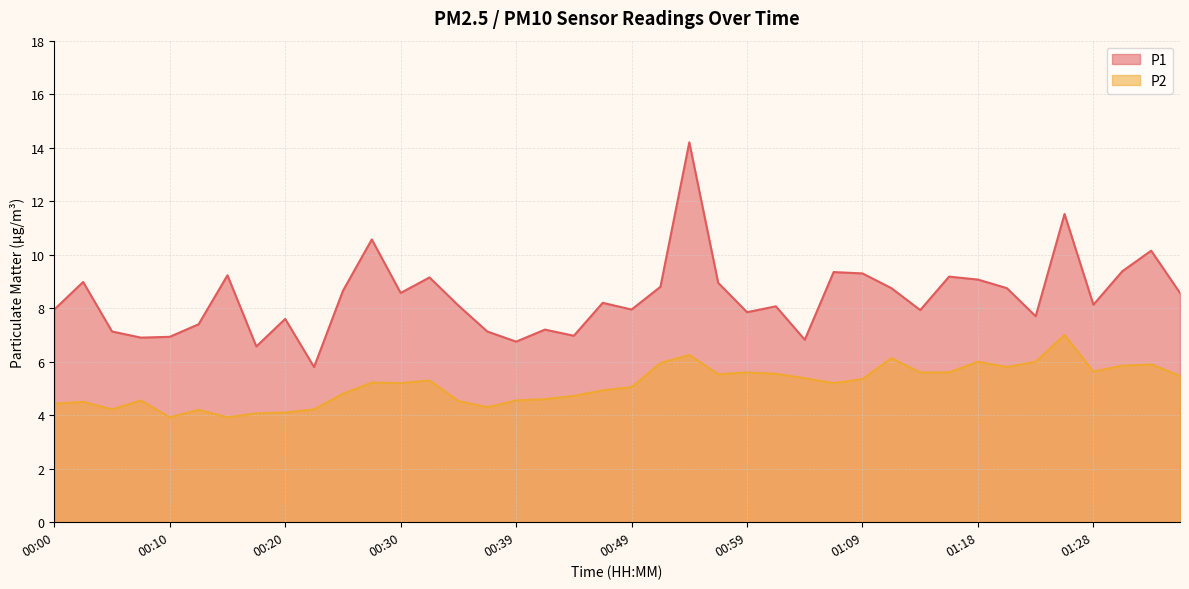

Reading right to left, list all the values displayed in this chart.

P1: 8.6	10.2	9.4	8.1	11.5	7.7	8.8	9.1	9.2	7.9	8.8	9.3	9.3	6.8	8.1	7.8	8.9	14.2	8.8	8.0	8.2	7.0	7.2	6.8	7.1	8.1	9.2	8.6	10.6	8.7	5.8	7.6	6.6	9.2	7.4	6.9	6.9	7.1	9.0	8.0
P2: 5.5	5.9	5.8	5.6	7.0	6.0	5.8	6.0	5.6	5.6	6.1	5.3	5.2	5.4	5.5	5.6	5.5	6.2	6.0	5.0	4.9	4.7	4.6	4.5	4.3	4.5	5.3	5.2	5.2	4.8	4.2	4.1	4.1	3.9	4.2	3.9	4.5	4.2	4.5	4.4